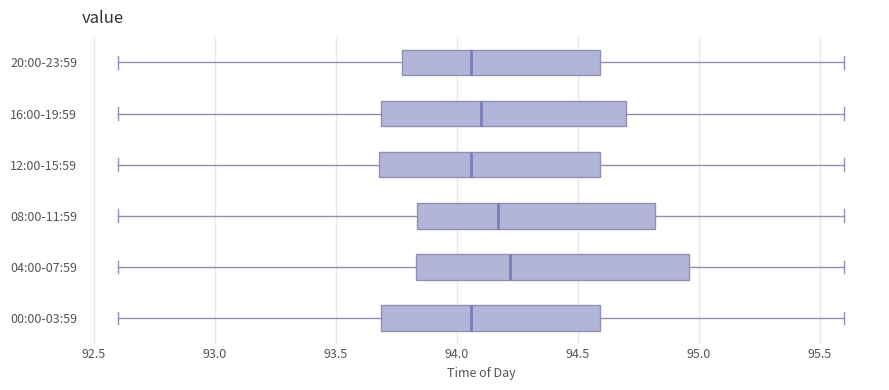

Where is the right edge of the box for 20:00-23:59 on the x-axis? The values are not printed on the chart, so give them approximately, as read against the axis.

94.60